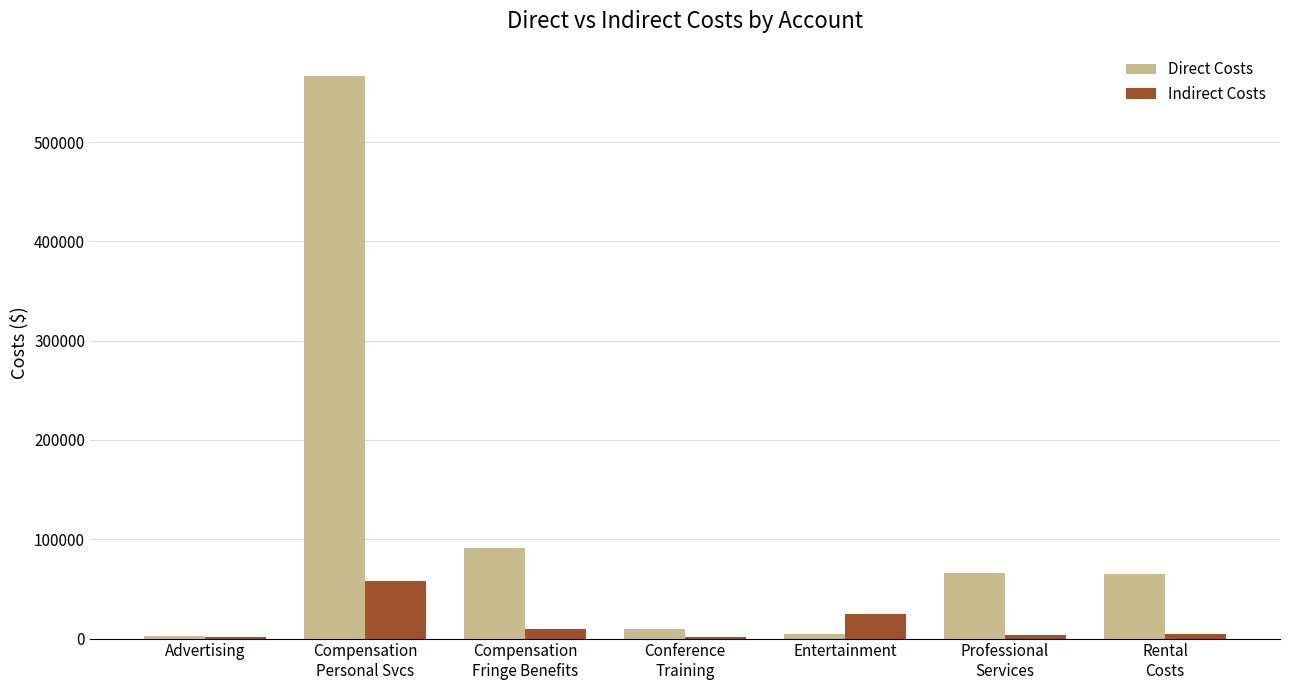

What is the maximum value for Indirect Costs?

58000